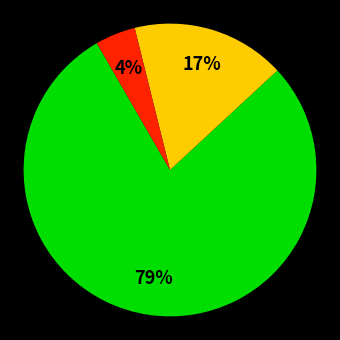

To the nearest percent, what is the average slice percentage?

33%